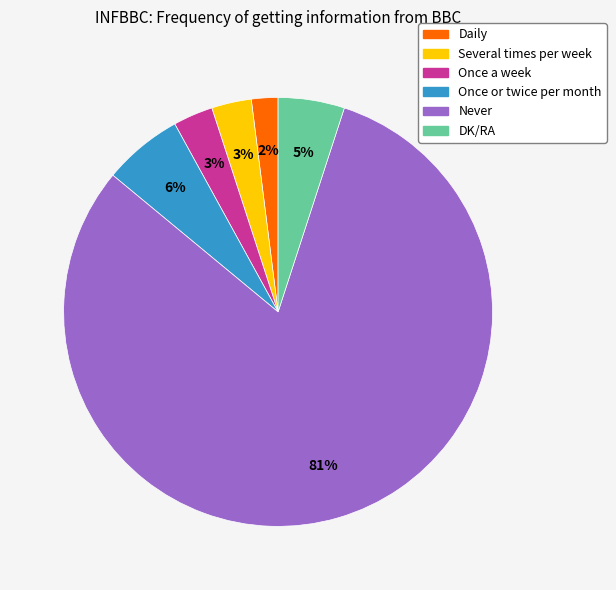

Is there any slice that represents more than half of the pie?

Yes